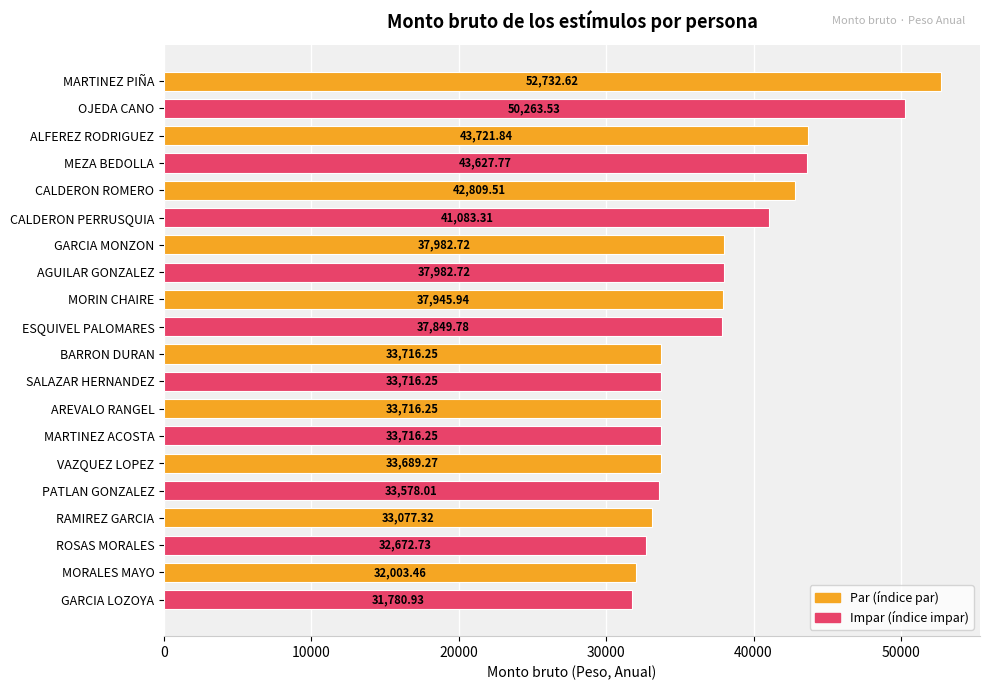

What is the label of the 10th bar from the bottom?

BARRON DURAN